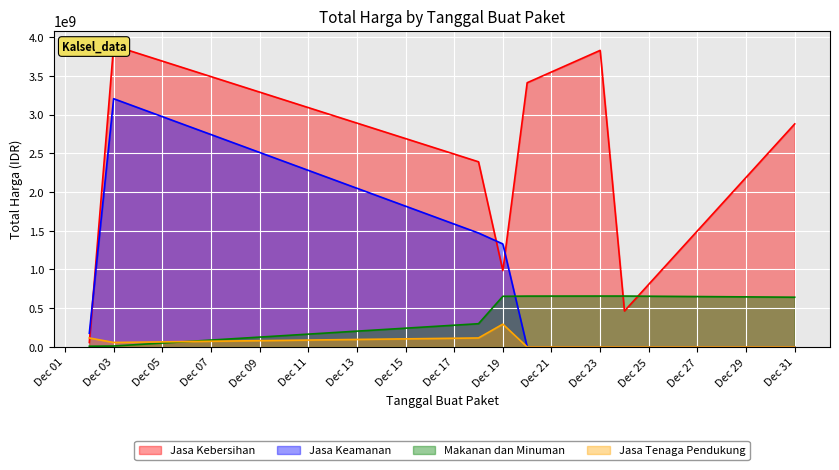

How many data points in Jasa Tenaga Pendukung are less than 58080000?

4